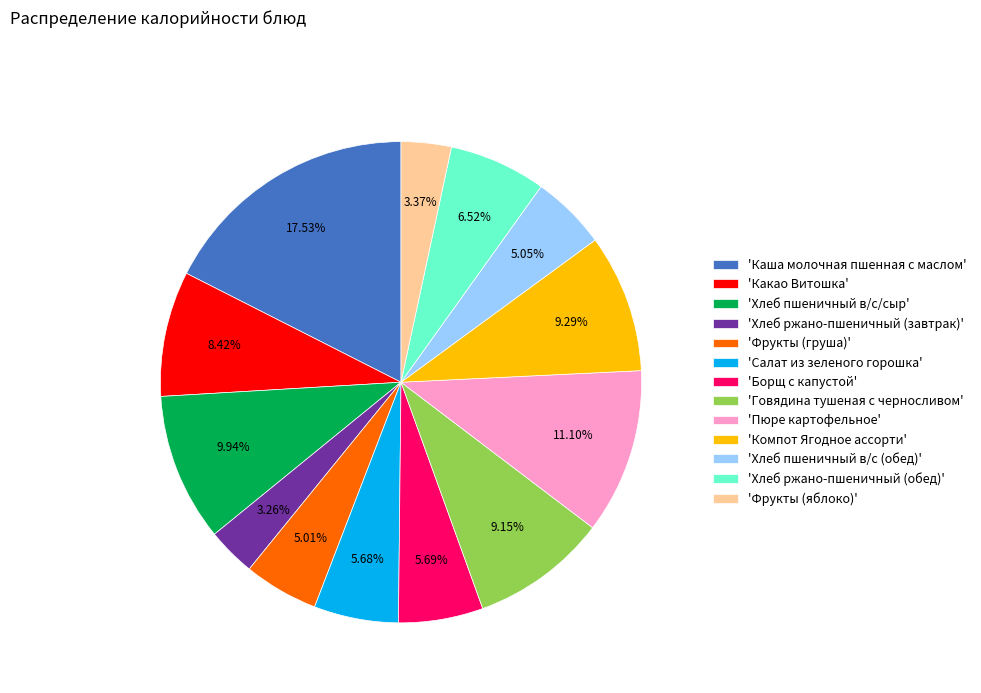

What is the ratio of the value at 'Хлеб пшеничный в/с/сыр' to the value at 'Хлеб пшеничный в/с (обед)'?

2.0